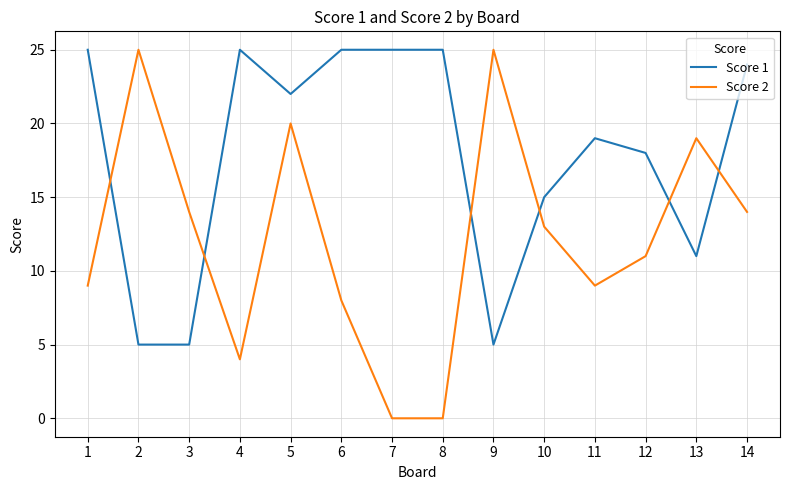

Is the value of Score 2 at 12 greater than the value of Score 1 at 8?

No